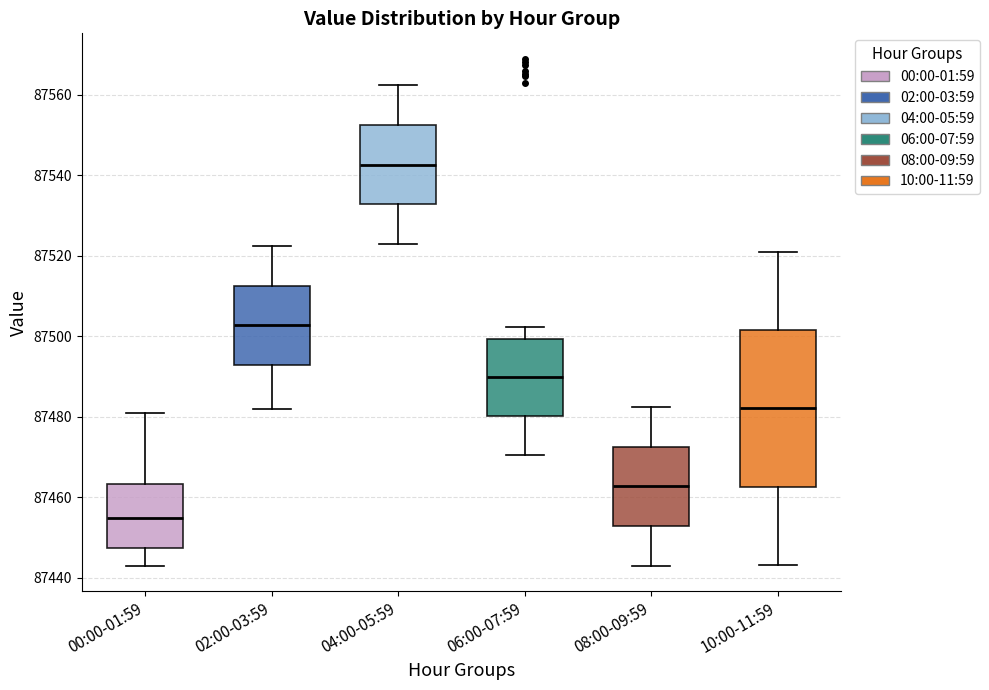

Reading left to right, transcribe this box plot: for each box, give where its median line is, the range the box spans, and where its two whiskers end, as read against the y-axis. The values are not printed on the chart, so give them approximately, as read against the axis.

00:00-01:59: median 87454, box 87448 to 87464, whiskers 87444 to 87482
02:00-03:59: median 87502, box 87492 to 87512, whiskers 87482 to 87522
04:00-05:59: median 87542, box 87532 to 87552, whiskers 87524 to 87562
06:00-07:59: median 87490, box 87480 to 87500, whiskers 87470 to 87502
08:00-09:59: median 87462, box 87452 to 87472, whiskers 87444 to 87482
10:00-11:59: median 87482, box 87462 to 87502, whiskers 87444 to 87522